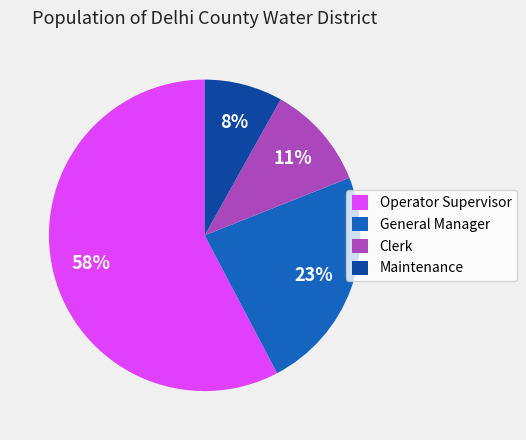

Do Operator Supervisor and General Manager together represent more than half of the pie?

Yes